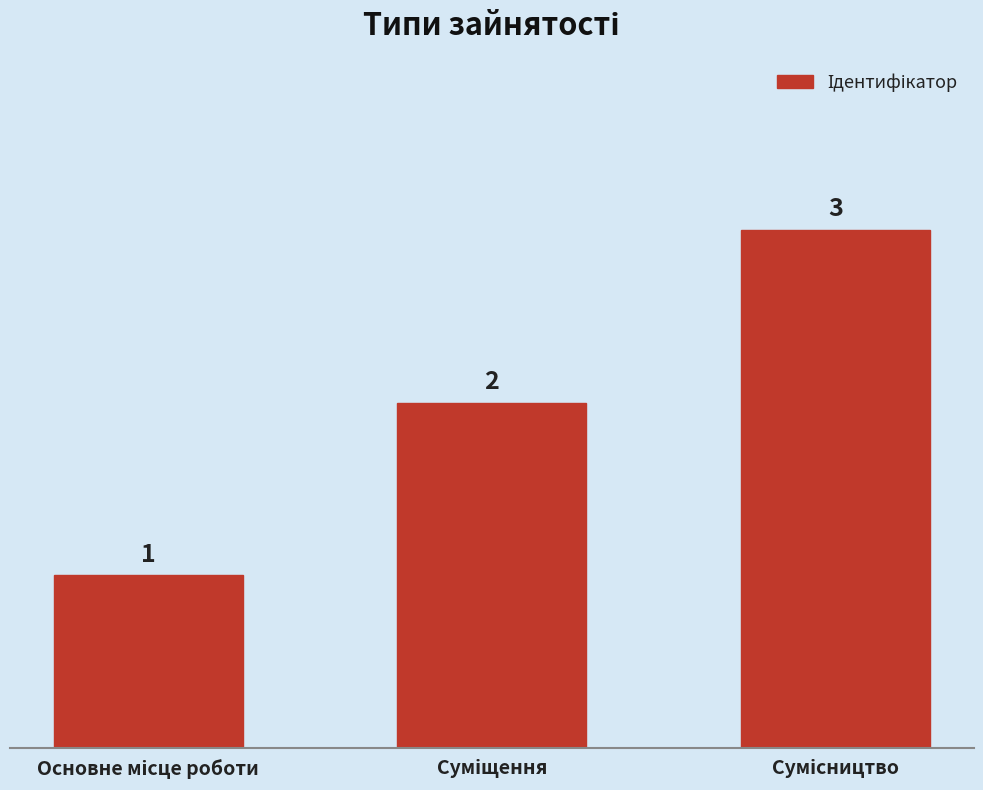

What is the difference between the maximum and minimum values?

2